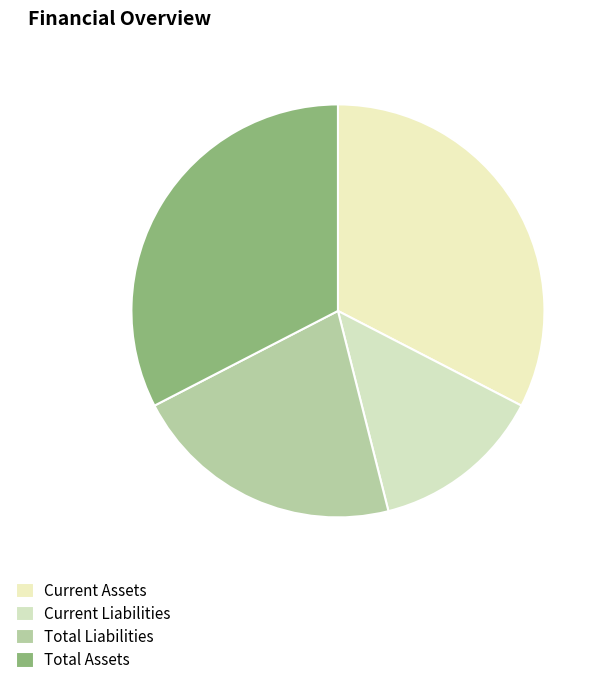

What percentage is the Current Assets slice, to the nearest percent?

33%